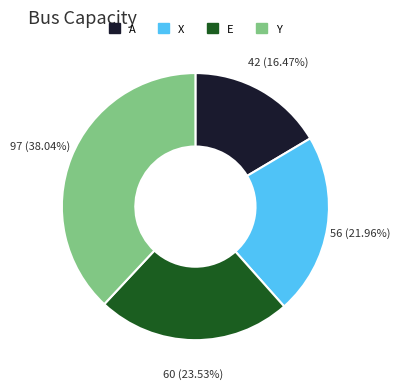

Is it true that E is 36% of the pie?

False